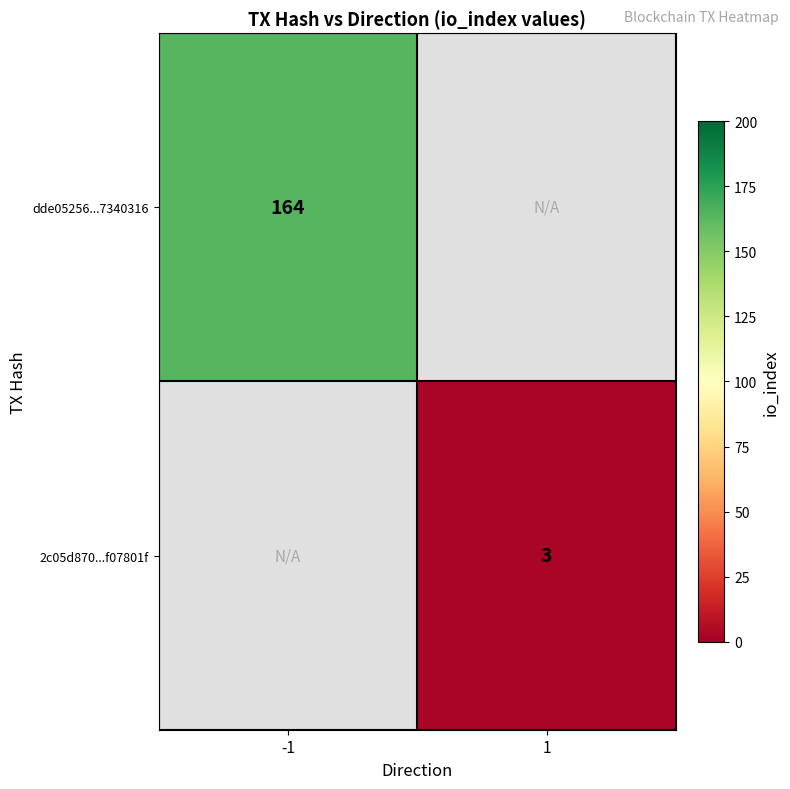

Which has a higher value, 1 or -1?

-1